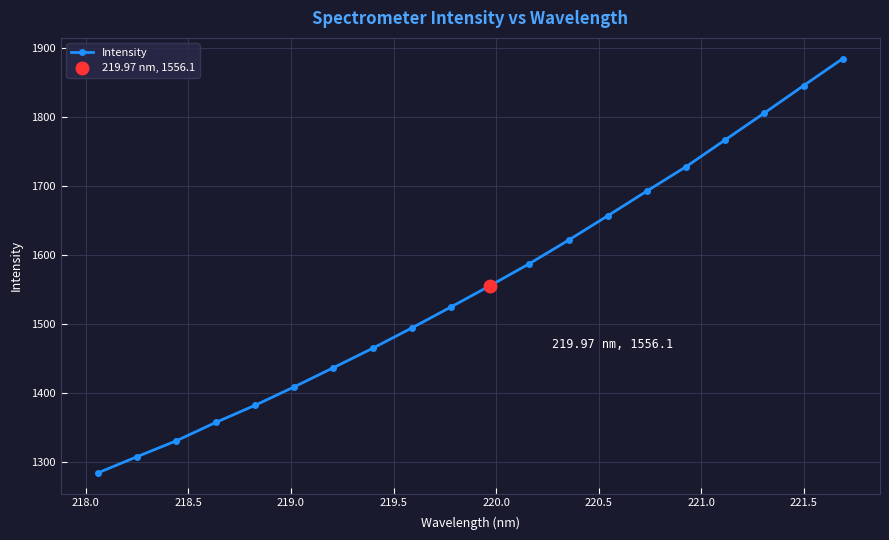

What is the lowest value of the Intensity series?

1285.0